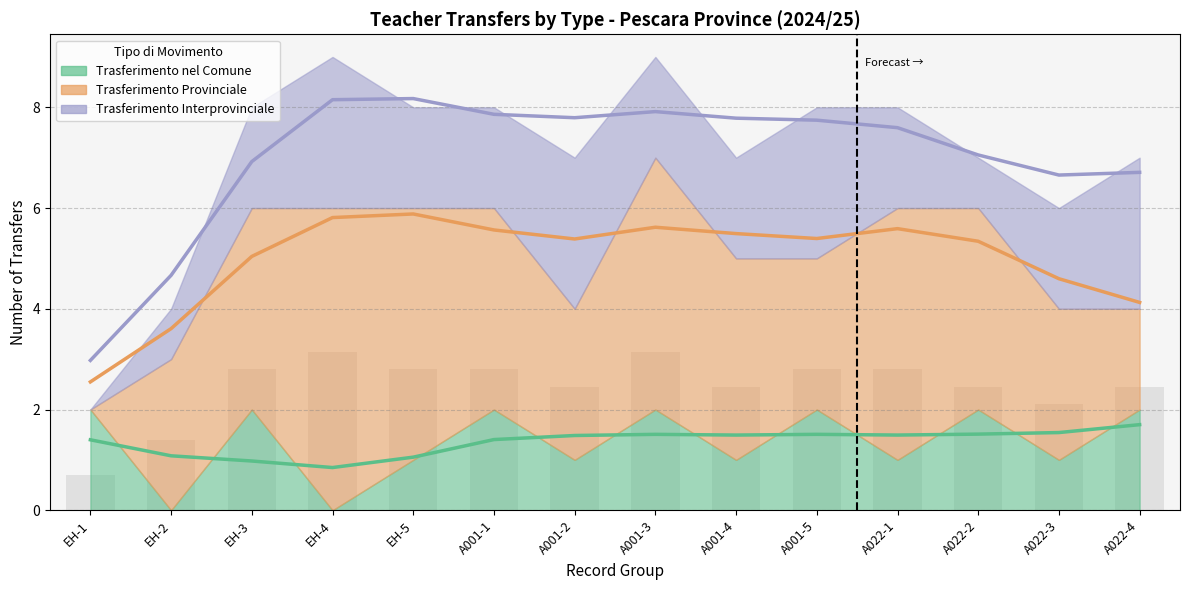

At which label is Trasferimento Provinciale closest to 3?

EH-2